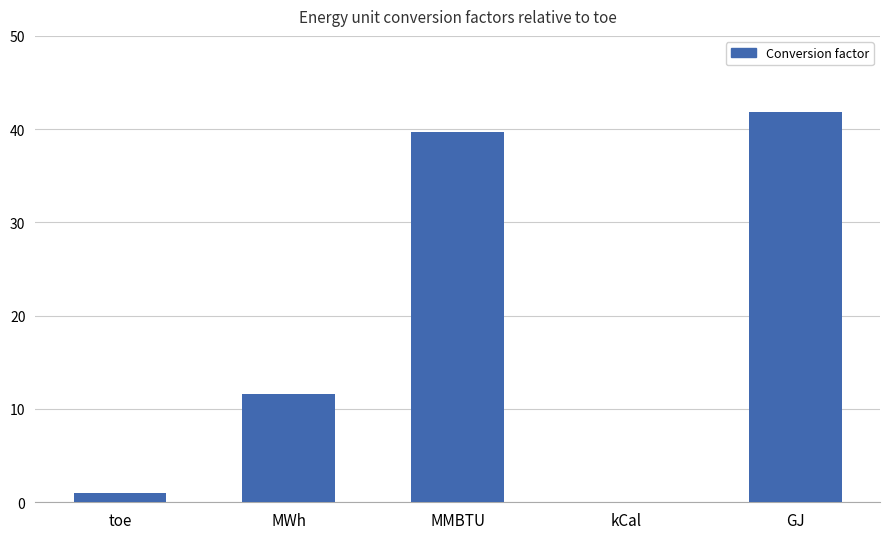

The chart shows a value of 63.0 at GJ. True or false?

False